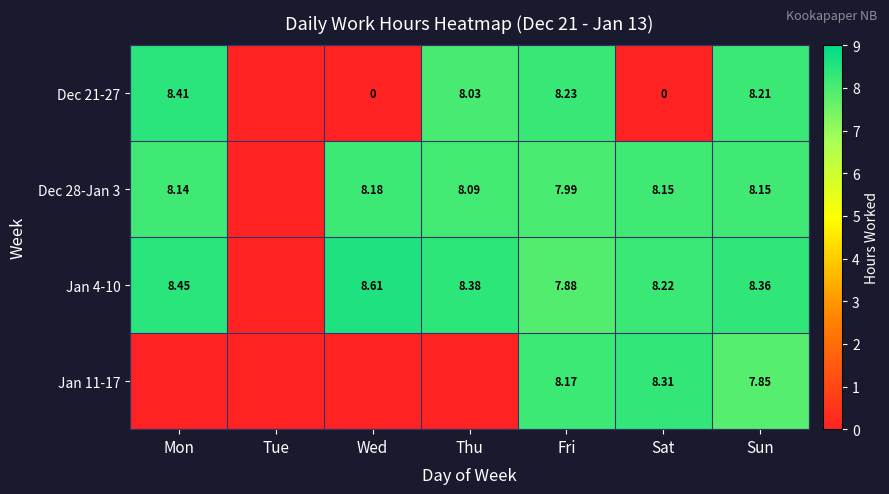

Which label corresponds to the smallest value in the chart?

Tue